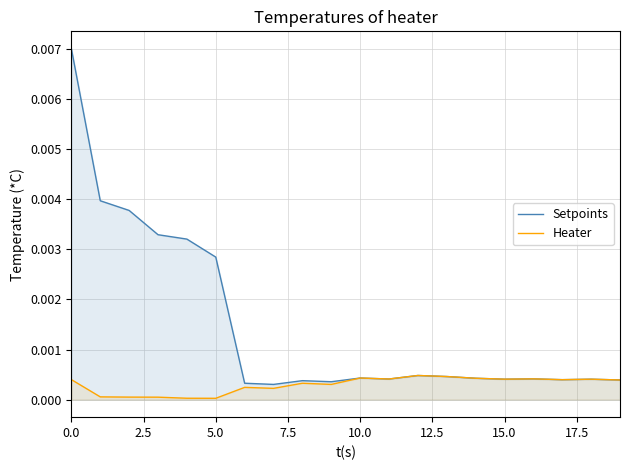

True or false: Setpoints has more than 0 interior local peaks.

True